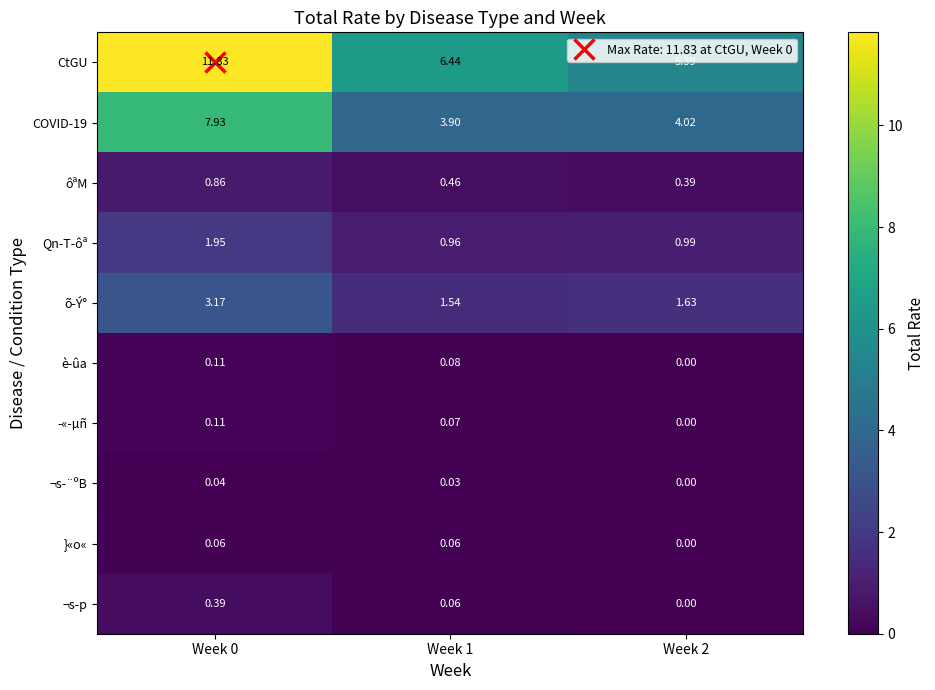

Which series has the largest range (max minus min)?

CtGU